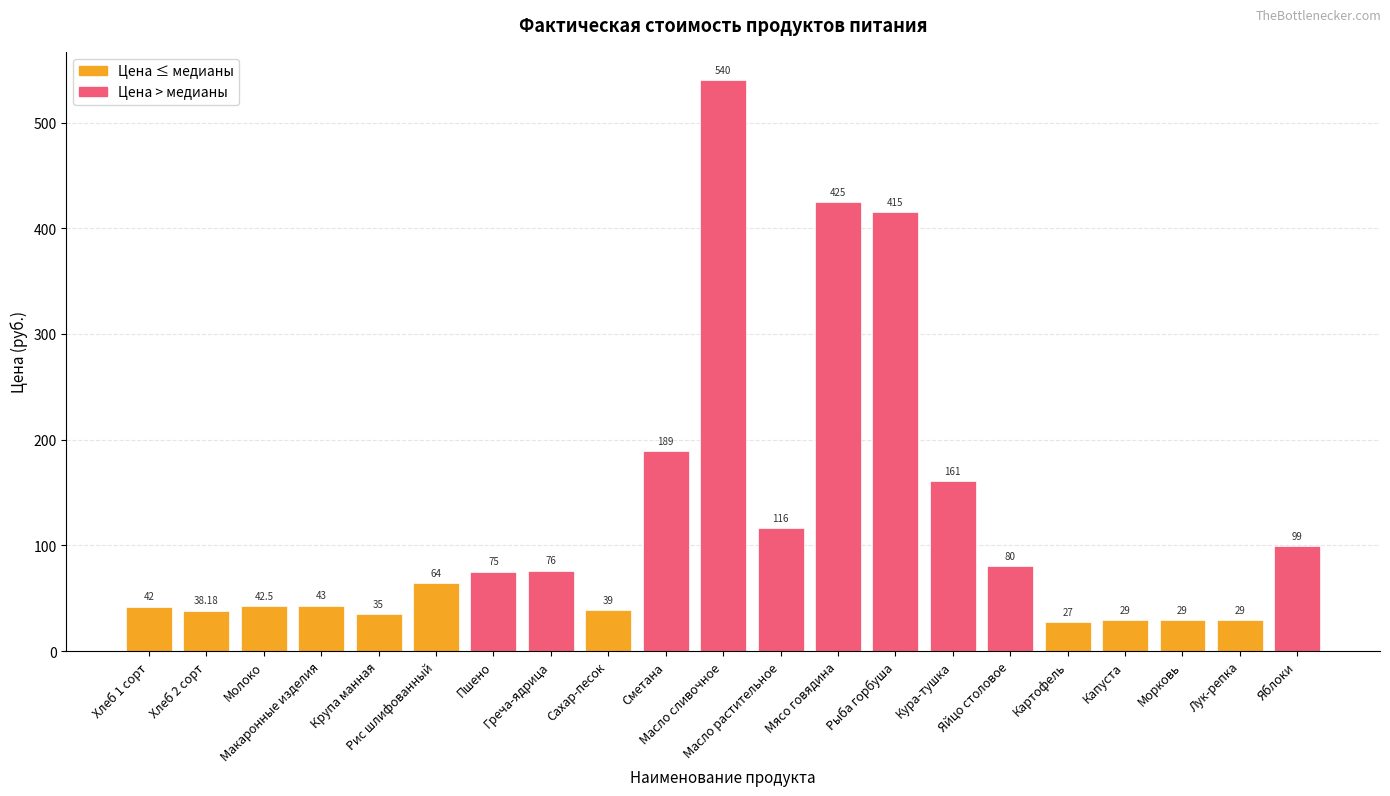

What is the difference between the second highest and second lowest values?

396.0